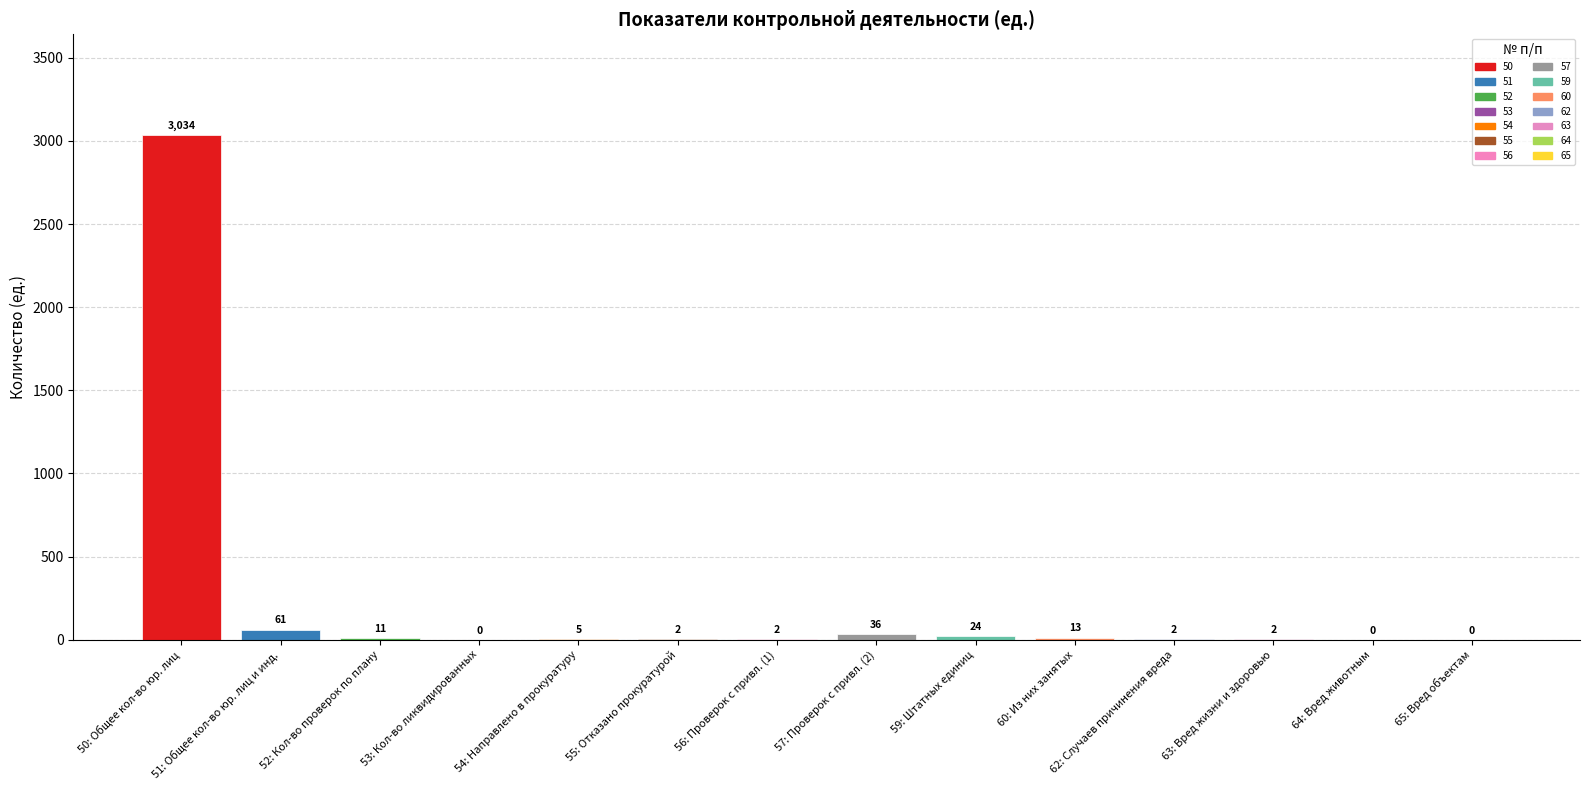

What is the difference between the values at 55 and 64?

2